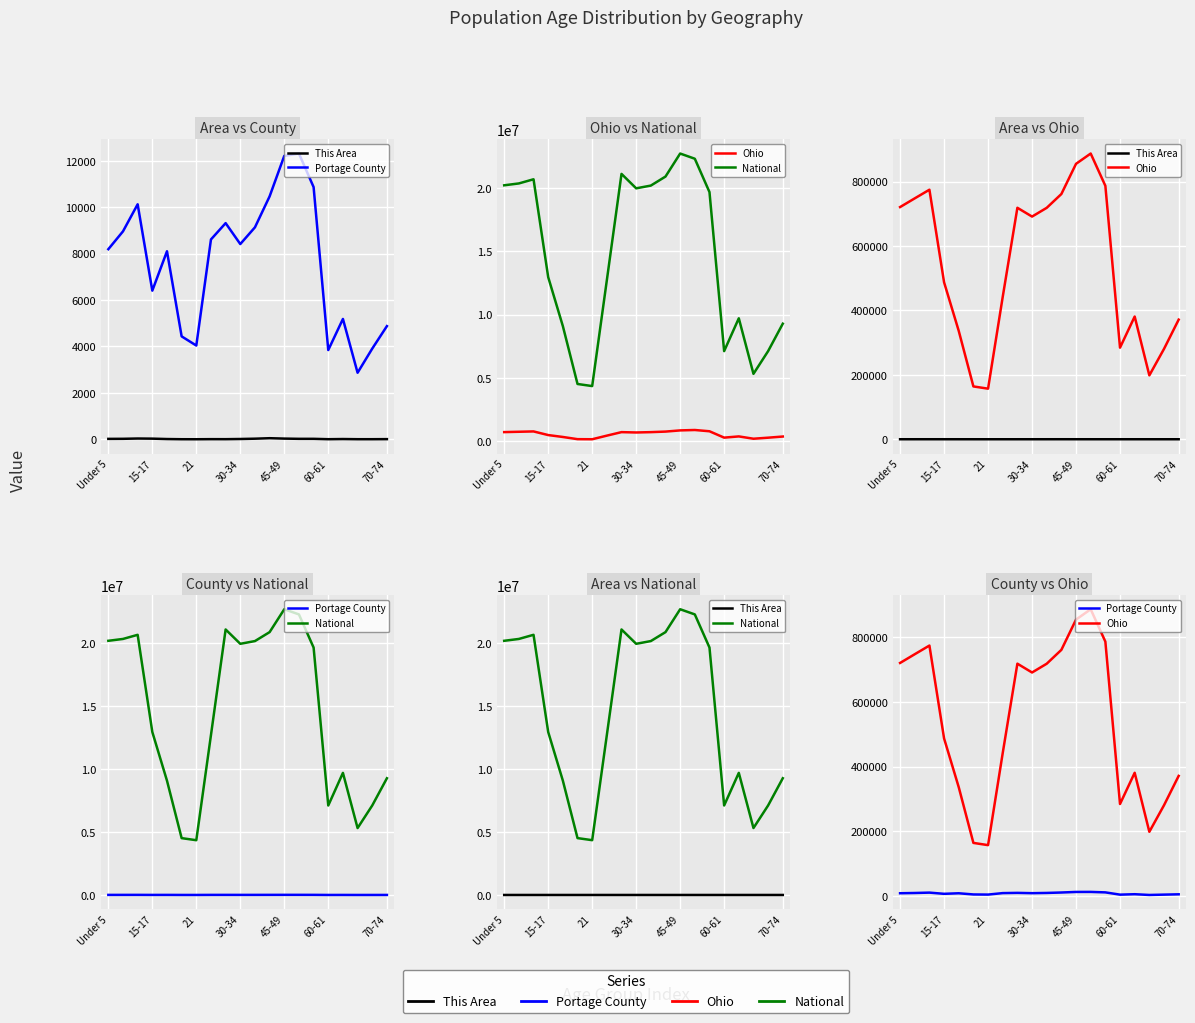

What is the label of the 1st point from the left?

Under 5